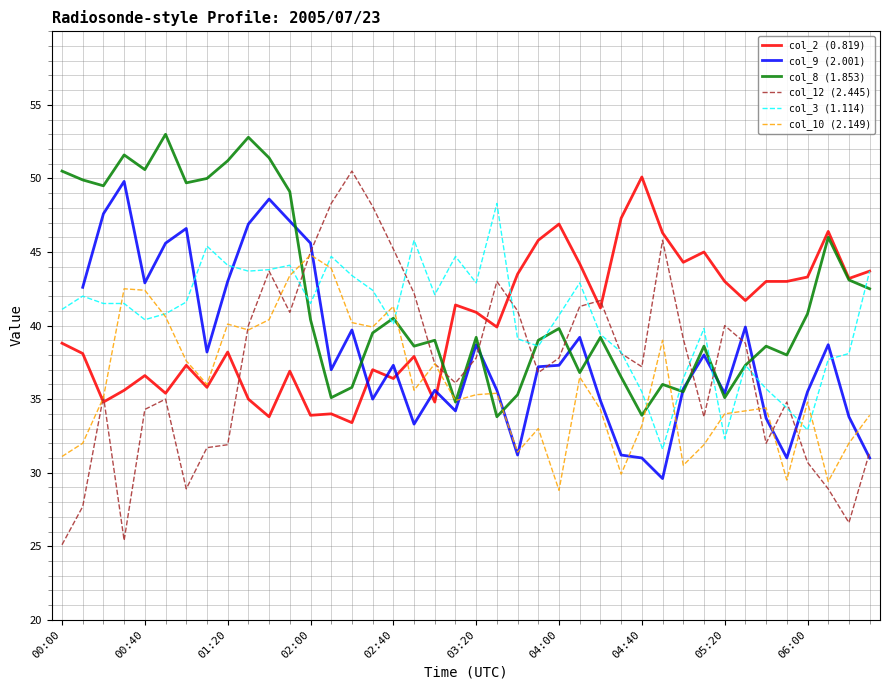

At which label does col_2 (0.819) first exceed 40?

19